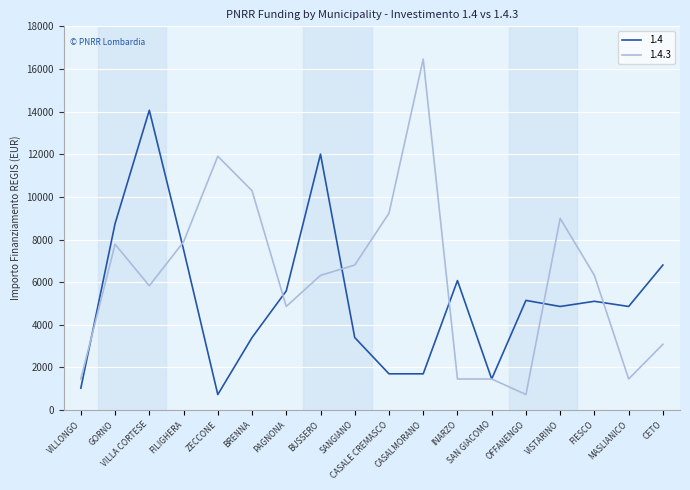

Which series has the largest total across all categories?

1.4.3